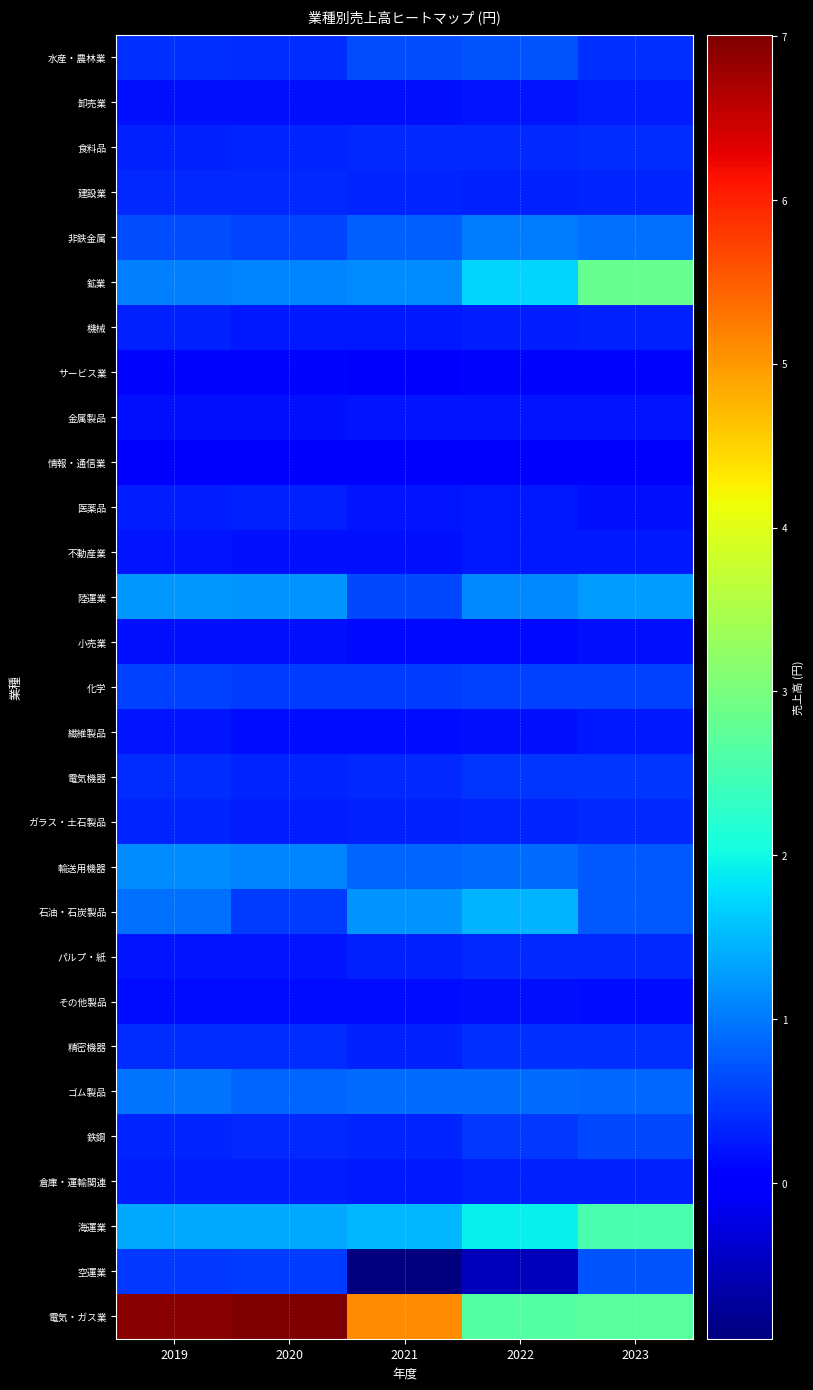

Reading left to right, extract all data points from this chart.

水産・農林業: 2019=4462000000	2020=4176500000	2021=6598000000	2022=7192000000	2023=4267000000
卸売業: 2019=1939031500	2020=1818681000	2021=1858084500	2022=2268114000	2023=2666609500
食料品: 2019=3137000000	2020=3337109500	2021=3844877000	2022=3569092000	2023=3920074000
建設業: 2019=3681000000	2020=3663000000	2021=3385000000	2022=3046528000	2023=3275000000
非鉄金属: 2019=6454000000	2020=5788000000	2021=8039500000	2022=10390000000	2023=9430000000
鉱業: 2019=10495000000	2020=10770000000	2021=11637000000	2022=16930500000	2023=28347000000
機械: 2019=2947720000	2020=2621525000	2021=2406000000	2022=2875316000	2023=3160835000
サービス業: 2019=1047148500	2020=868849500	2021=700462000	2022=860435500	2023=1047409500
金属製品: 2019=1850588000	2020=1794133000	2021=2135220000	2022=2199184500	2023=2023255500
情報・通信業: 2019=696983000	2020=756478000	2021=702945500	2022=704503000	2023=698106000
医薬品: 2019=2809000000	2020=3047204000	2021=2259000000	2022=2411000000	2023=2001000000
不動産業: 2019=2132901500	2020=1712996000	2021=1725000000	2022=2407536000	2023=2565308000
陸運業: 2019=12464000000	2020=12015000000	2021=6252000000	2022=11161000000	2023=12812000000
小売業: 2019=1958521000	2020=1967937000	2021=1267773000	2022=1375000000	2023=1723000000
化学: 2019=5649766500	2020=5327000000	2021=5199656500	2022=5636500000	2023=5490000000
繊維製品: 2019=2278345000	2020=1655025500	2021=1435925500	2022=1979828500	2023=2343763000
電気機器: 2019=4086200000	2020=3506500000	2021=3788000000	2022=4767758500	2023=4798500000
ガラス・土石製品: 2019=3542621000	2020=2850854000	2021=3036900000	2022=3347364000	2023=3695059000
輸送用機器: 2019=11522500000	2020=10879500000	2021=8234000000	2022=8957500000	2023=7399000000
石油・石炭製品: 2019=9421000000	2020=5356000000	2021=12026500000	2022=14488000000	2023=7353500000
パルプ・紙: 2019=2310000000	2020=2249836000	2021=3069954000	2022=3699000000	2023=3788440000
その他製品: 2019=1491550000	2020=1633000000	2021=1612093000	2022=1724000000	2023=1571222000
精密機器: 2019=4146150000	2020=4033119000	2021=3255000000	2022=4325000000	2023=4300000000
ゴム製品: 2019=9543000000	2020=8492000000	2021=9037500000	2022=9141500000	2023=8747000000
鉄鋼: 2019=3529716000	2020=3661000000	2021=3521871500	2022=4843500000	2023=6091000000
倉庫・運輸関連: 2019=2717502000	2020=2636435000	2021=2382396000	2022=3231302000	2023=3206596000
海運業: 2019=13700000000	2020=13716000000	2021=14845543000	2022=19252000000	2023=25395980000
空運業: 2019=4940000000	2020=5269000000	2021=-9483000000	2022=-5288000000	2023=7030000000
電気・ガス業: 2019=69357500000	2020=70055500000	2021=50978000000	2022=26383000000	2023=26949000000